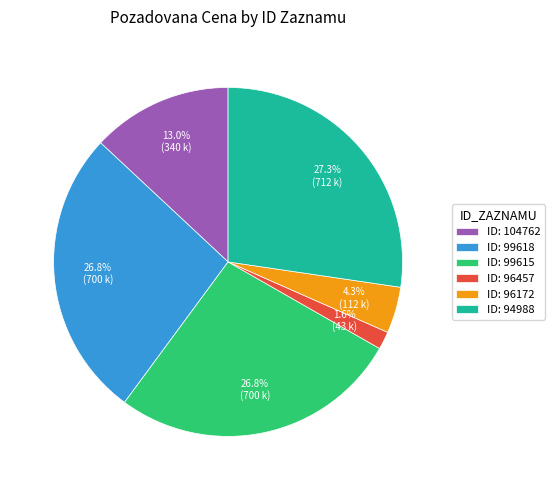

Between ID: 99618 and ID: 104762, which is larger?

ID: 99618